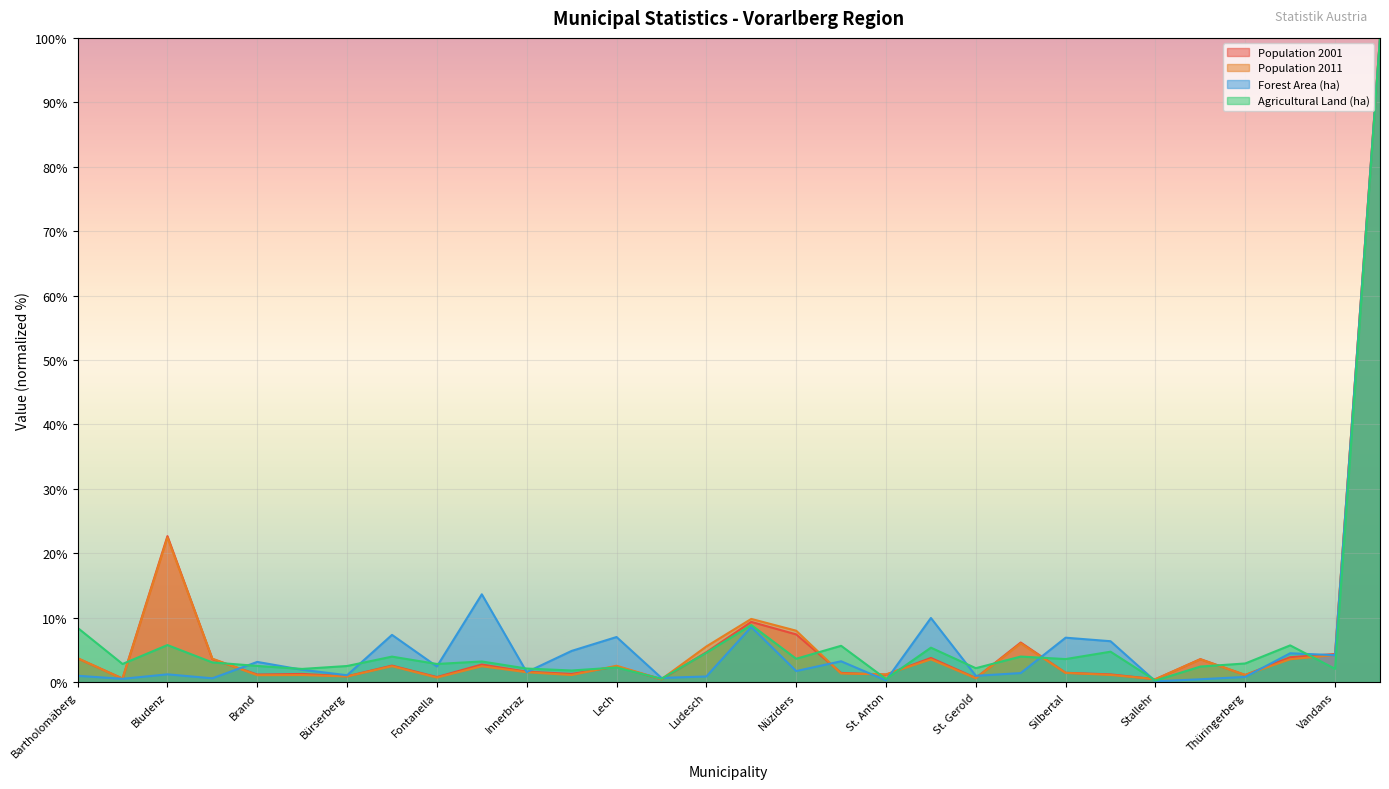

Count the number of data series in this chart.

4